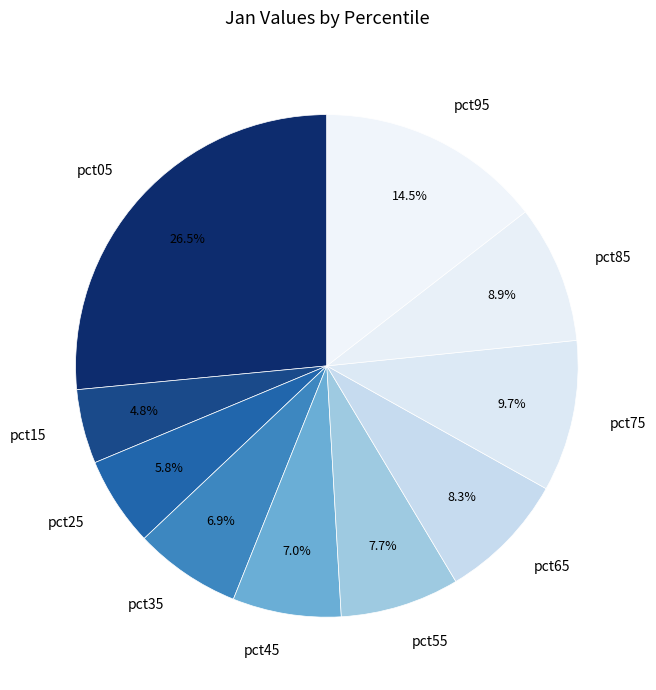

What percentage is the pct65 slice, to the nearest percent?

8%